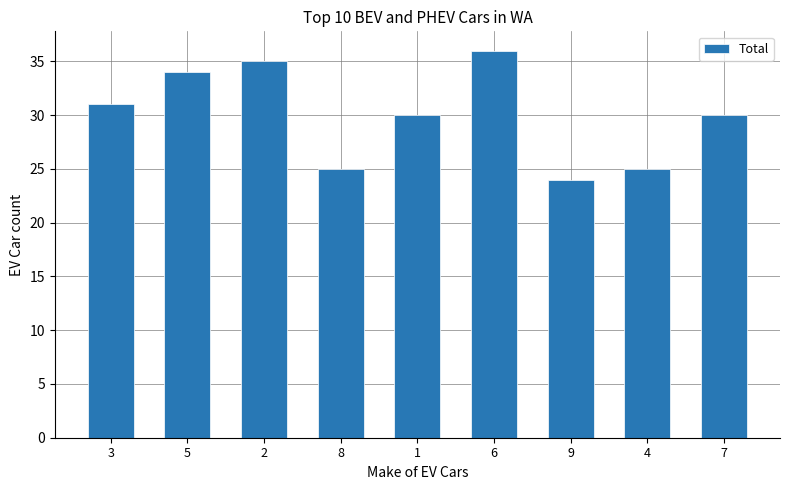

How many bars are there in total?

9